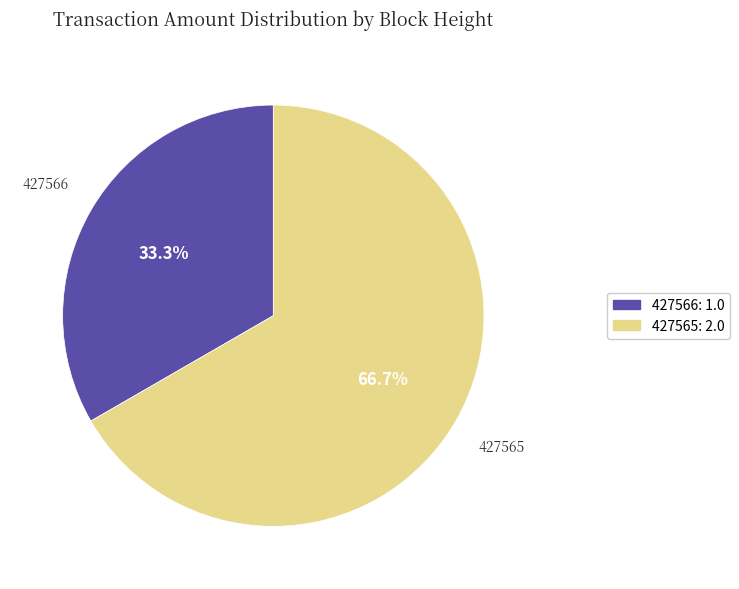

How many segments does this pie chart have?

2